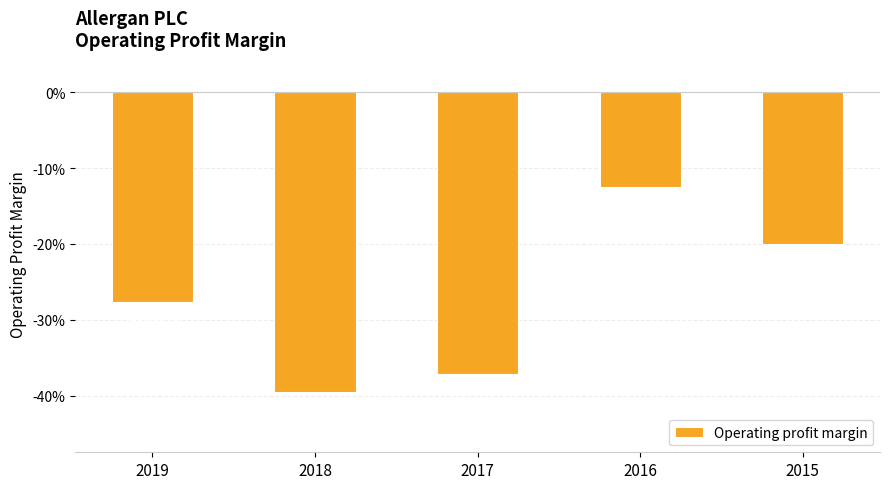

Does the chart contain any negative values?

Yes